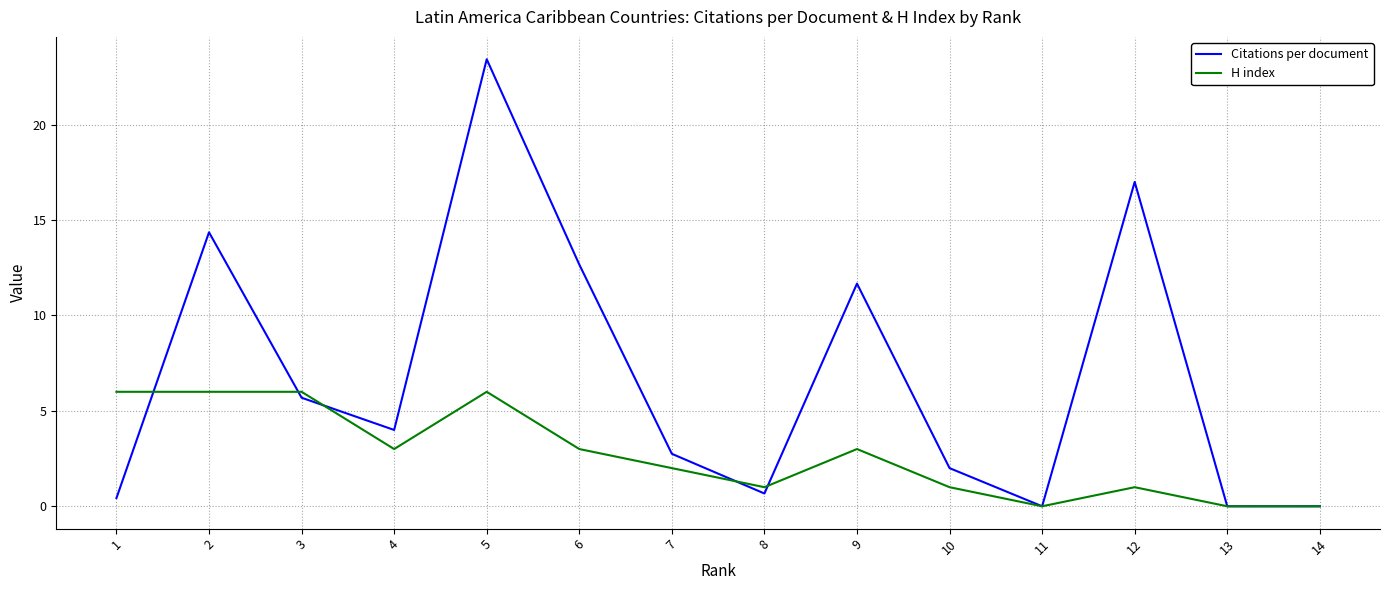

Which series has the largest range (max minus min)?

Citations per document